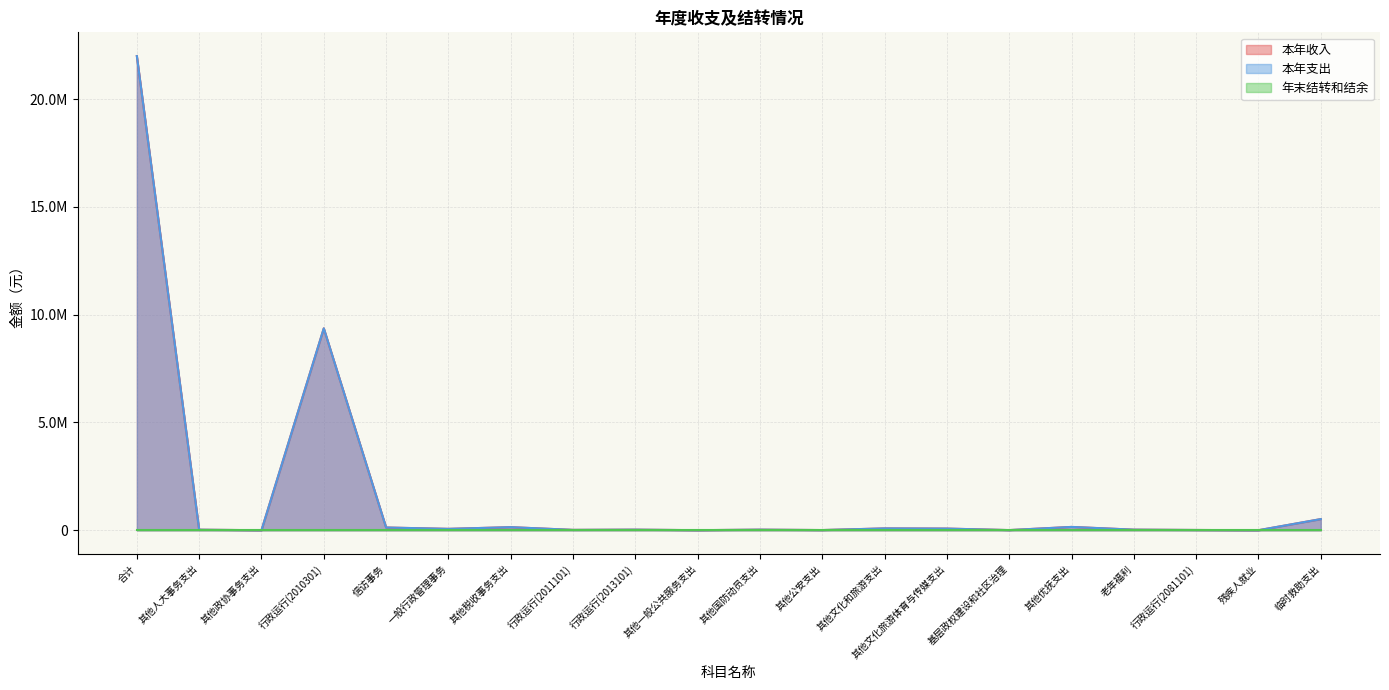

Is the value of 本年支出 at 合计 greater than the value of 本年收入 at 临时救助支出?

Yes